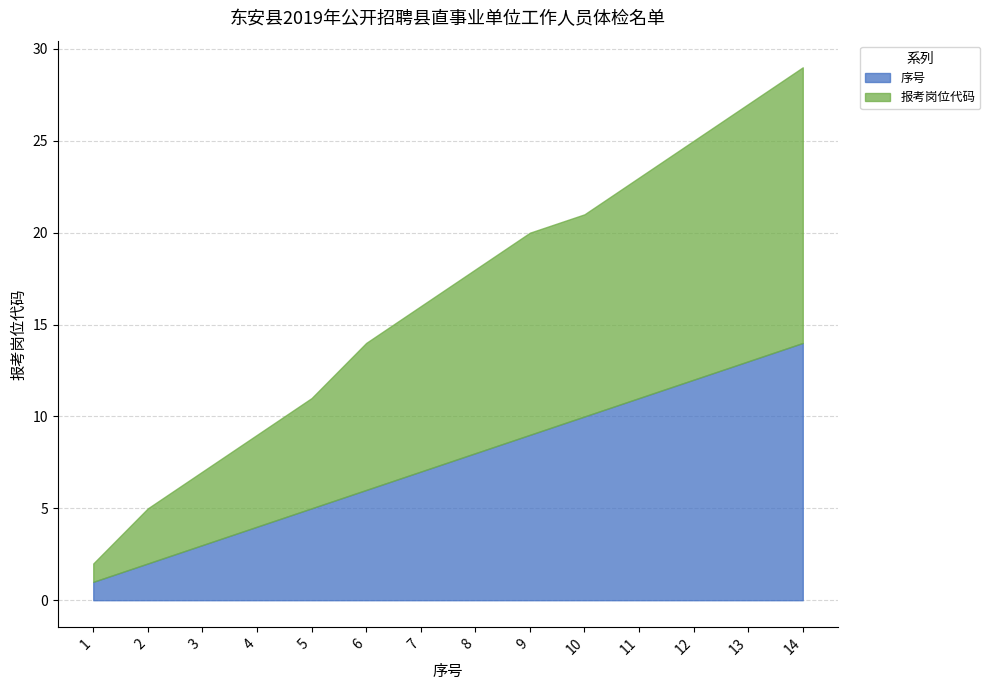

Rank the categories by 序号 value from highest to lowest.

14, 13, 12, 11, 10, 9, 8, 7, 6, 5, 4, 3, 2, 1